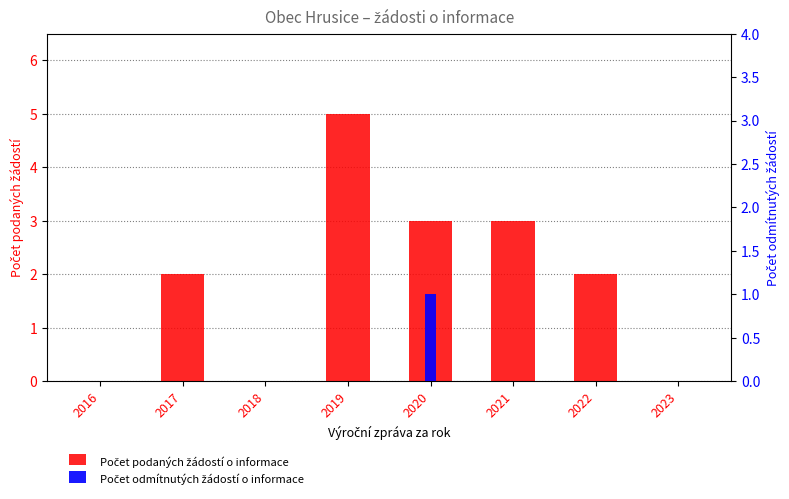

The value of Počet podaných žádostí o informace at 2022 is 1. True or false?

False